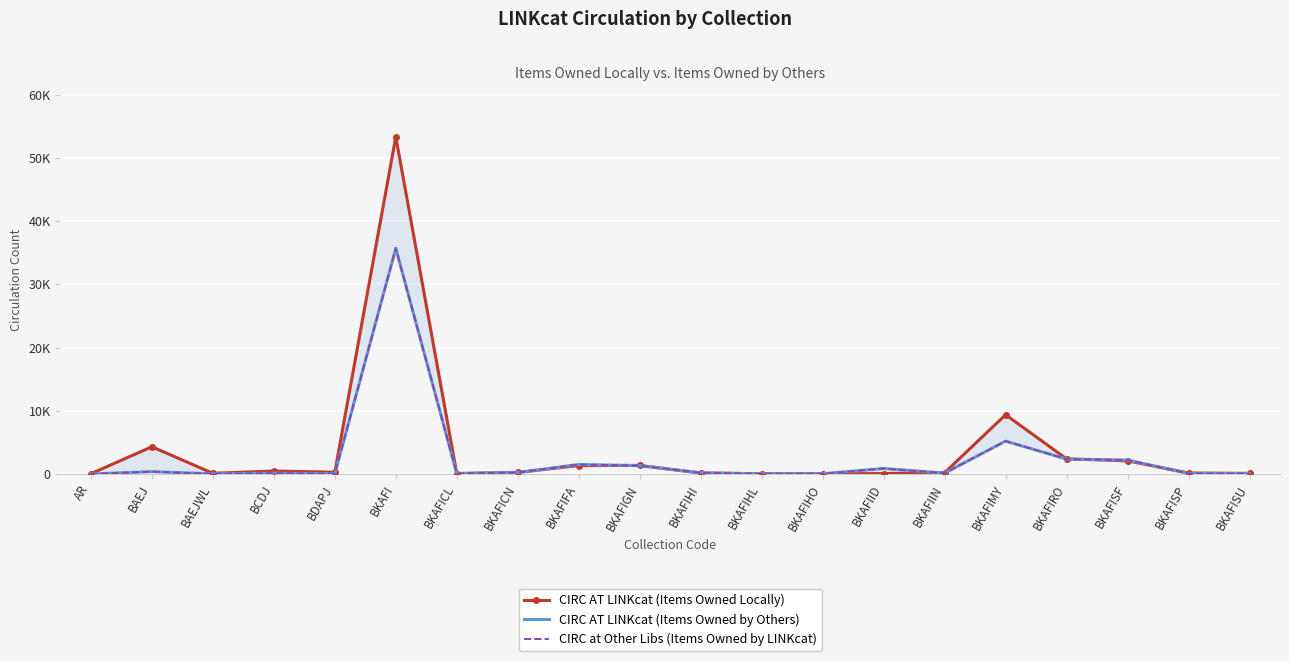

Which series has the largest total across all categories?

CIRC AT LINKcat (Items Owned Locally)